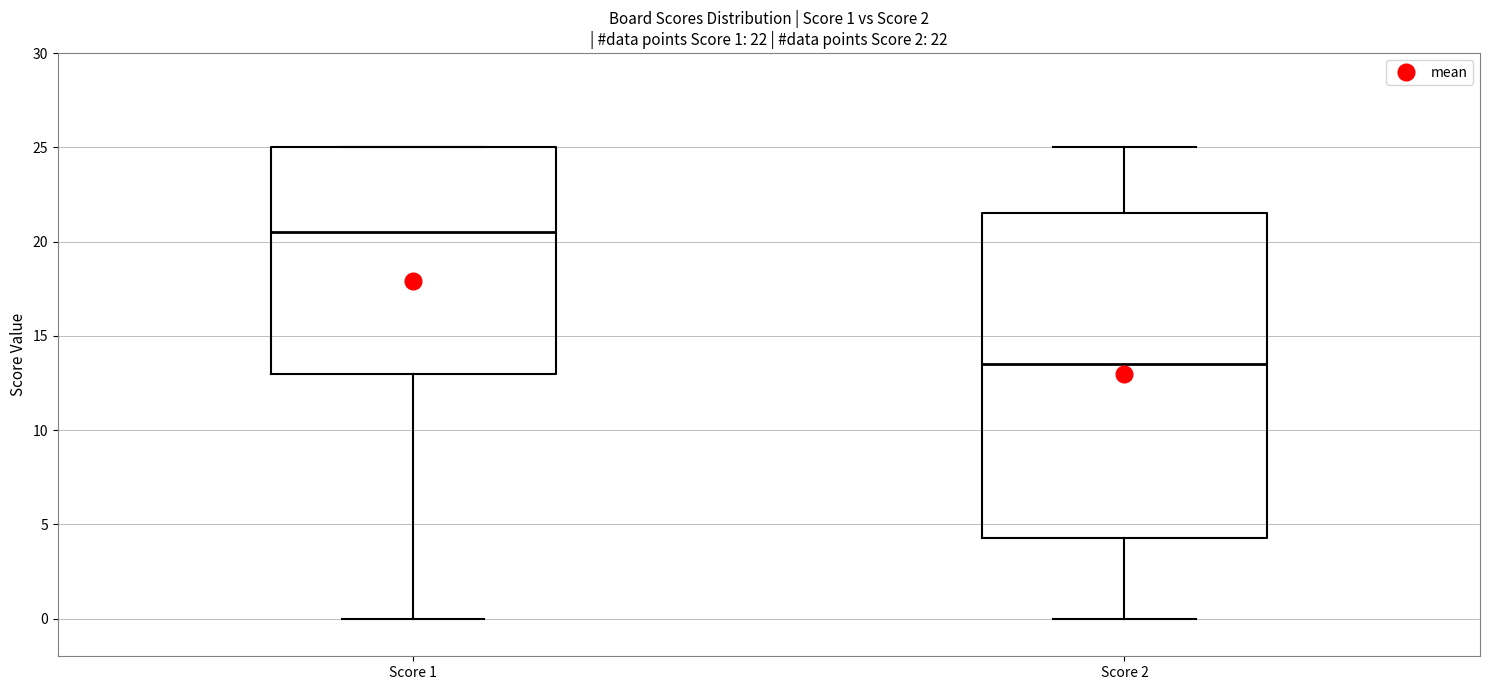

Which box has the highest median line?

Score 1